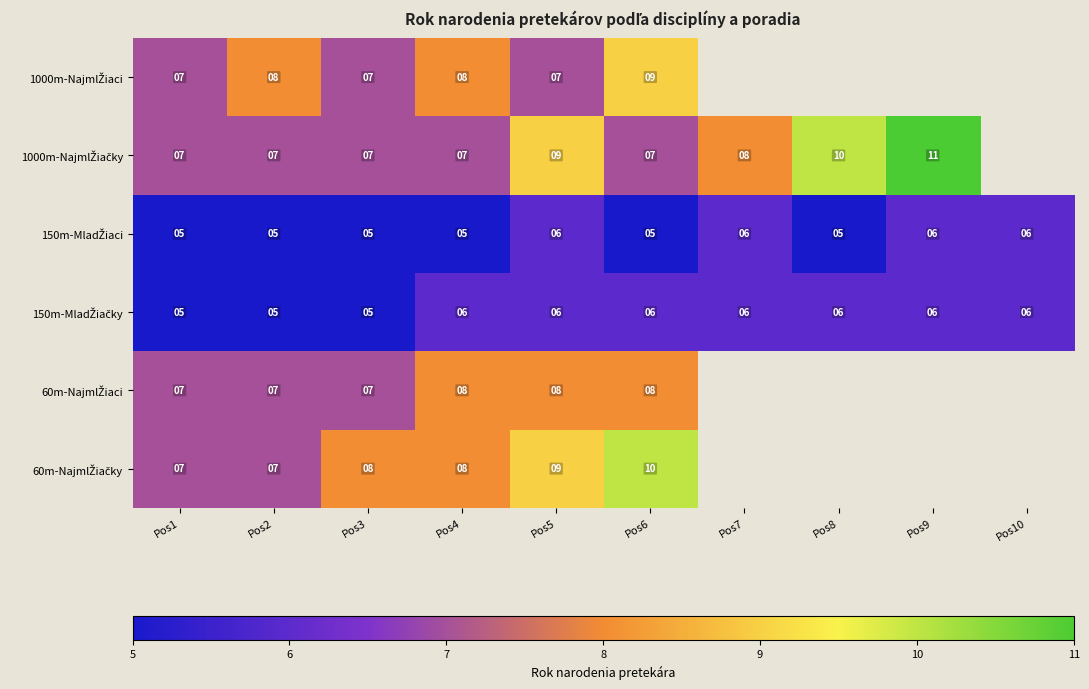

At how many categories does at least one series exceed 8?

4